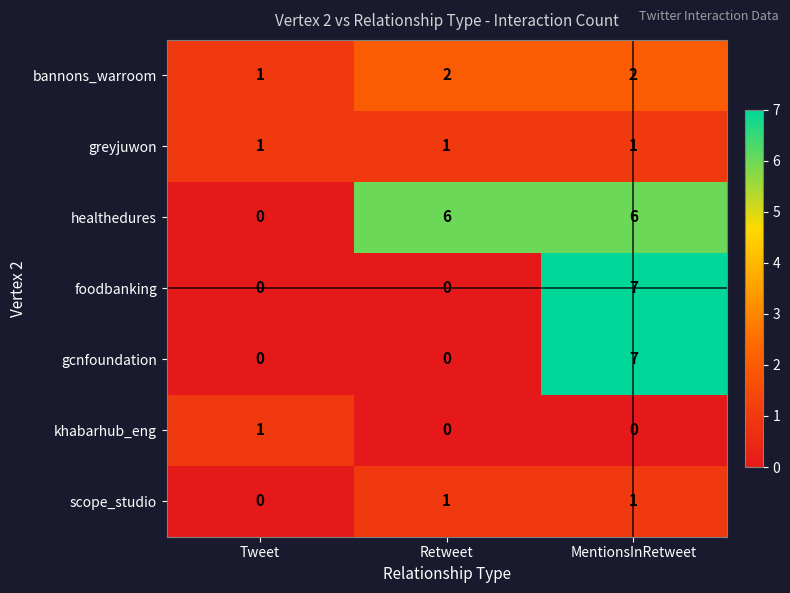

Reading left to right, list all the values displayed in this chart.

bannons_warroom: Tweet=1	Retweet=2	MentionsInRetweet=2
greyjuwon: Tweet=1	Retweet=1	MentionsInRetweet=1
healthedures: Tweet=0	Retweet=6	MentionsInRetweet=6
foodbanking: Tweet=0	Retweet=0	MentionsInRetweet=7
gcnfoundation: Tweet=0	Retweet=0	MentionsInRetweet=7
khabarhub_eng: Tweet=1	Retweet=0	MentionsInRetweet=0
scope_studio: Tweet=0	Retweet=1	MentionsInRetweet=1